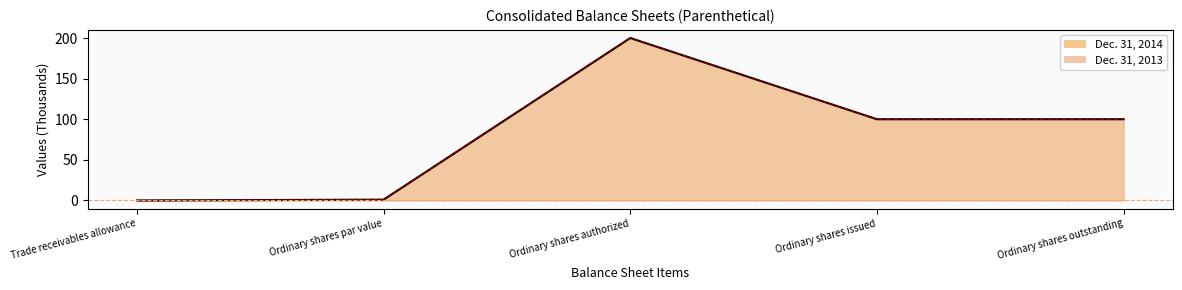

Does the chart display data point markers on the line(s)?

No